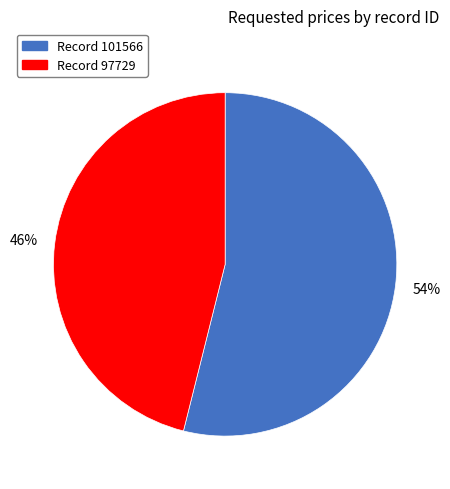

Count the number of slices in the pie.

2